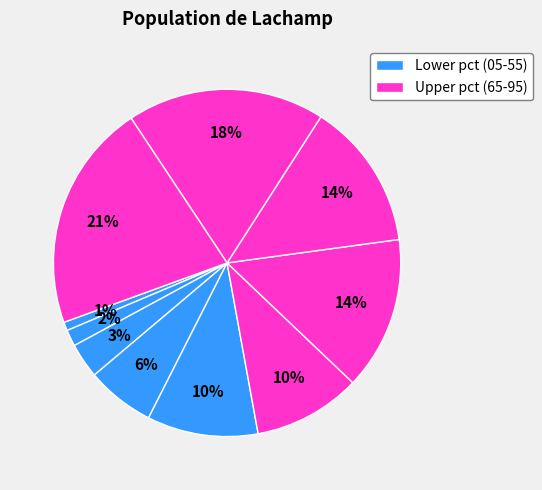

To the nearest percent, what is the average slice percentage?

10%